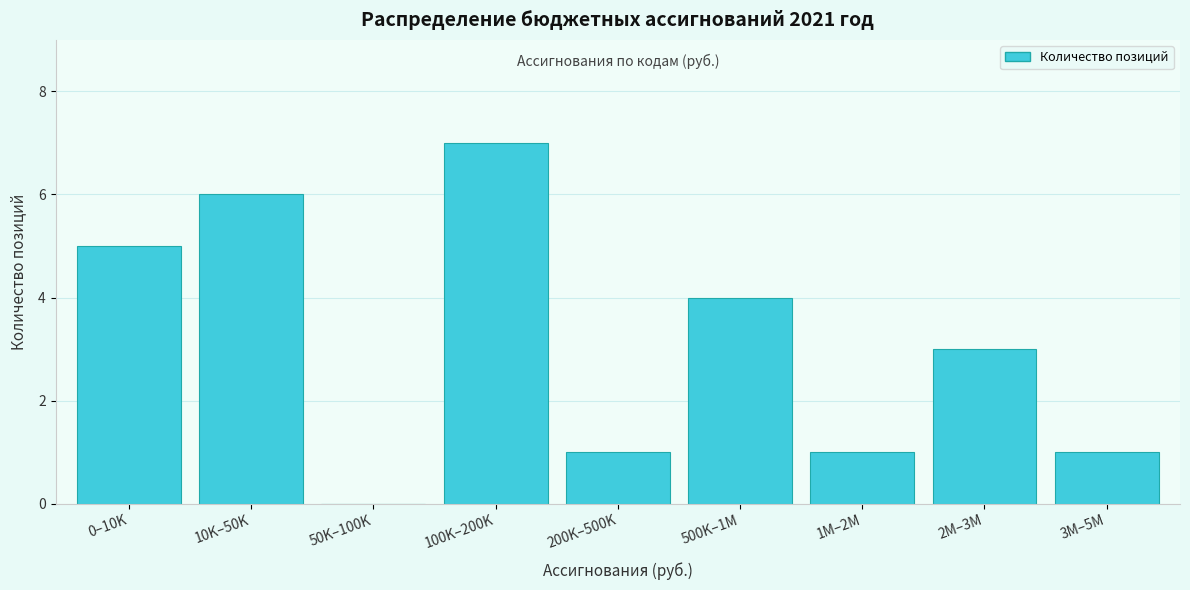

Reading right to left, extract all data points from this chart.

3M–5M=1	2M–3M=3	1M–2M=1	500K–1M=4	200K–500K=1	100K–200K=7	50K–100K=0	10K–50K=6	0–10K=5